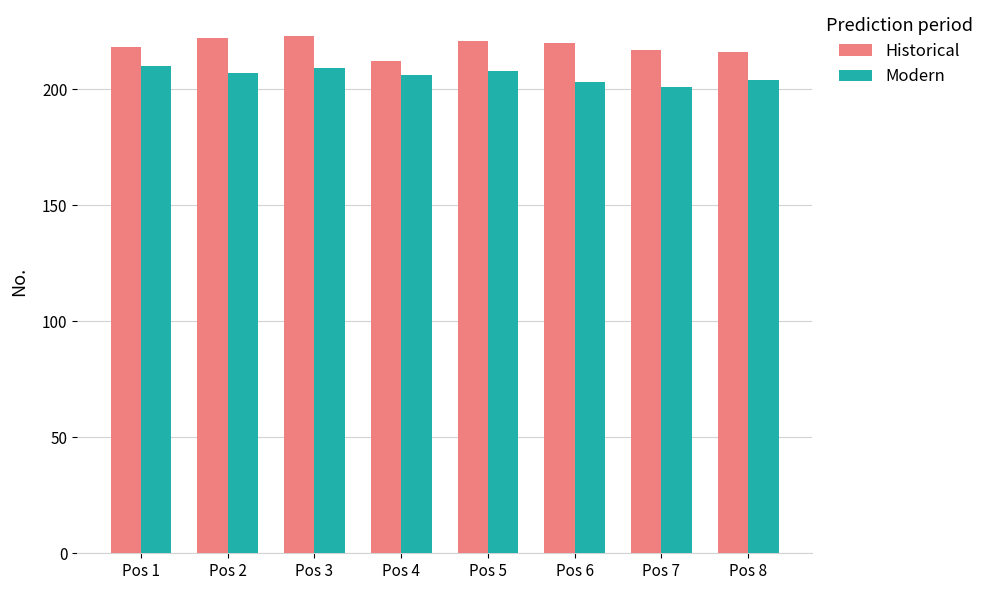

What is the average value of the Modern series?

206